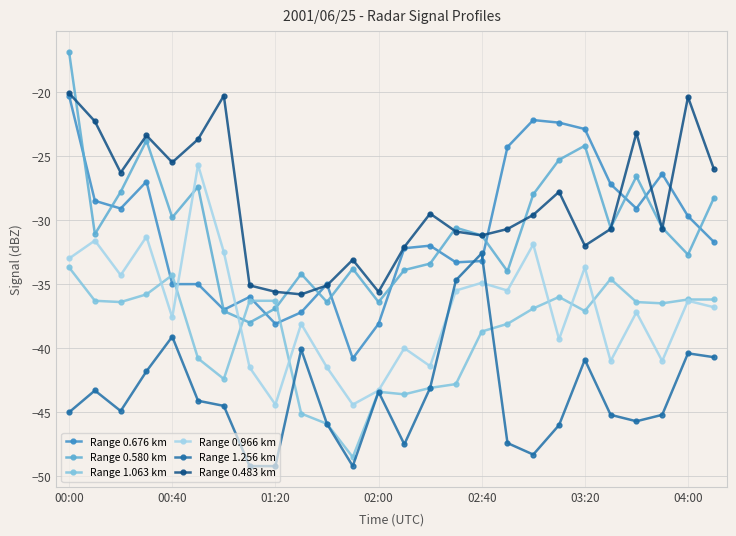

Does the chart have visible grid lines?

Yes